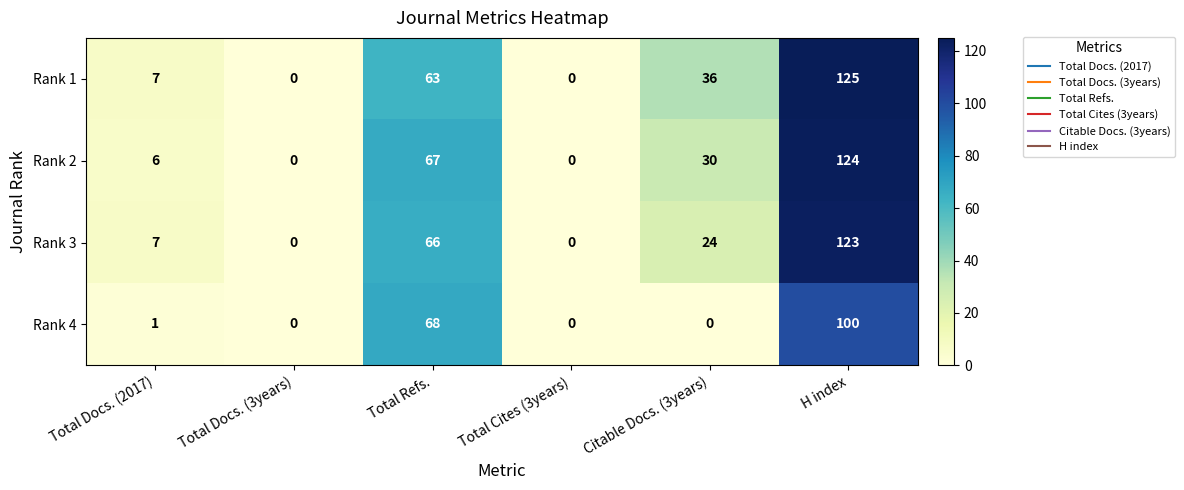

At which category is the sum across all series the highest?

H index